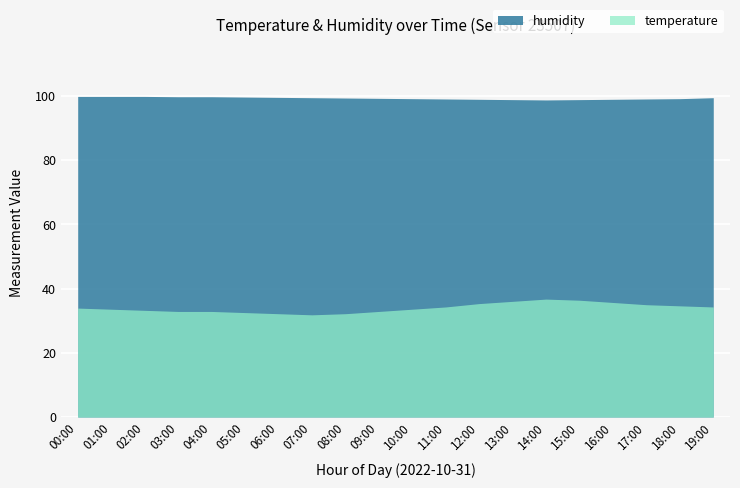

What is the value of the humidity point at the 14th from the left?

98.9